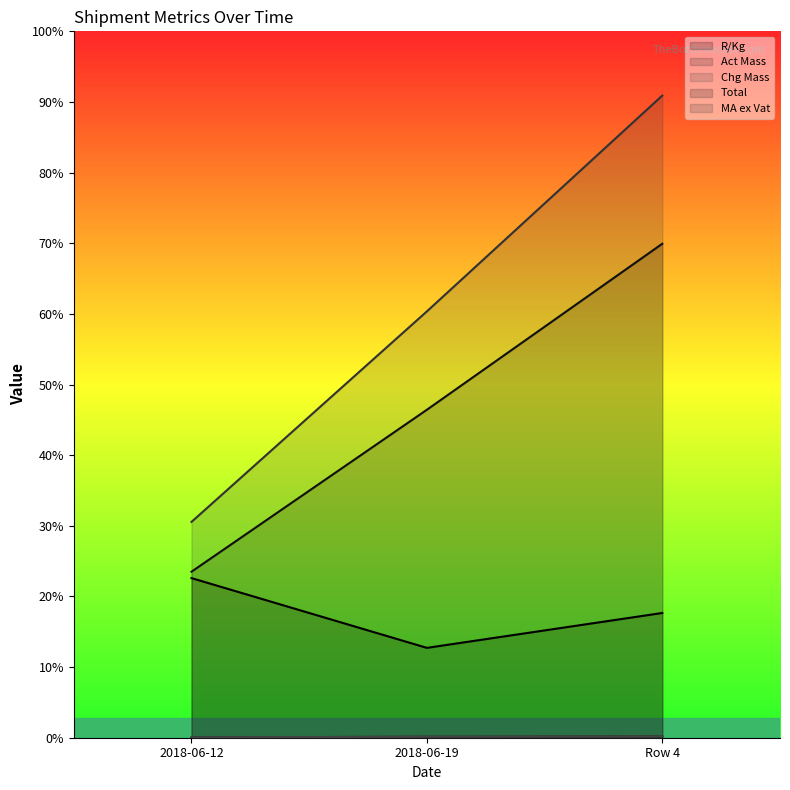

How many lines are shown in the chart?

5